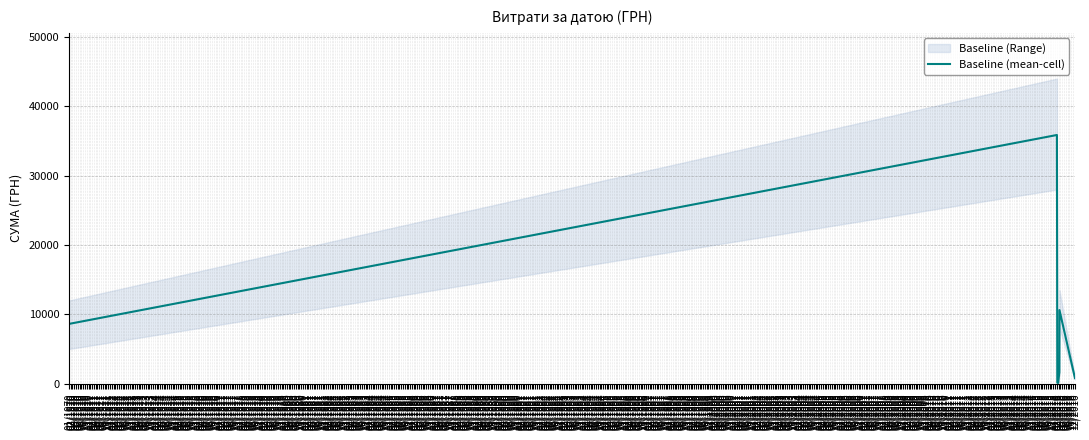

What is the highest value of the Baseline (mean-cell) series?

35870.0